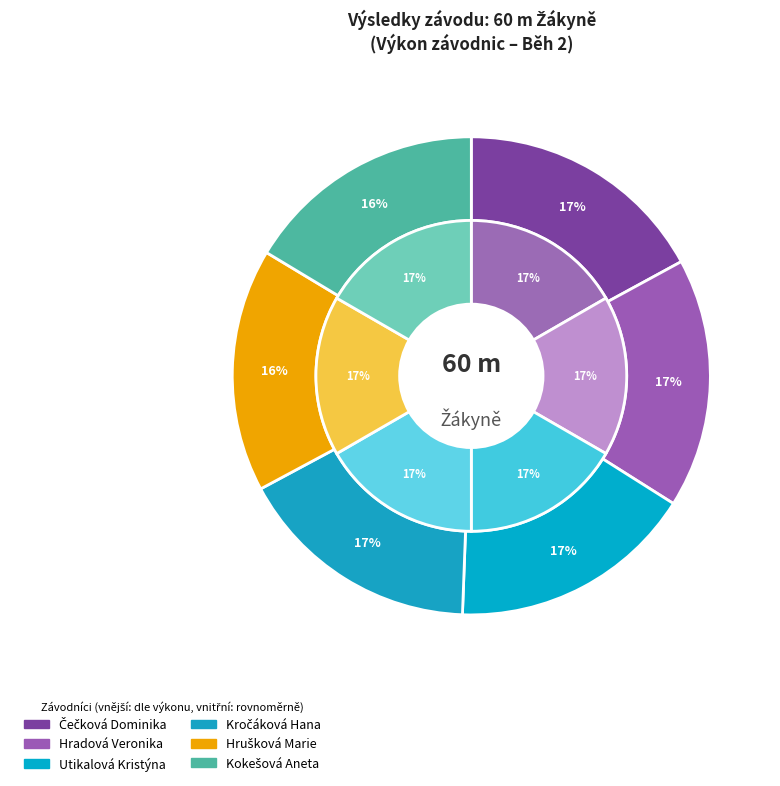

Combined, do Hrušková Marie and Čečková Dominika account for over 50%?

No